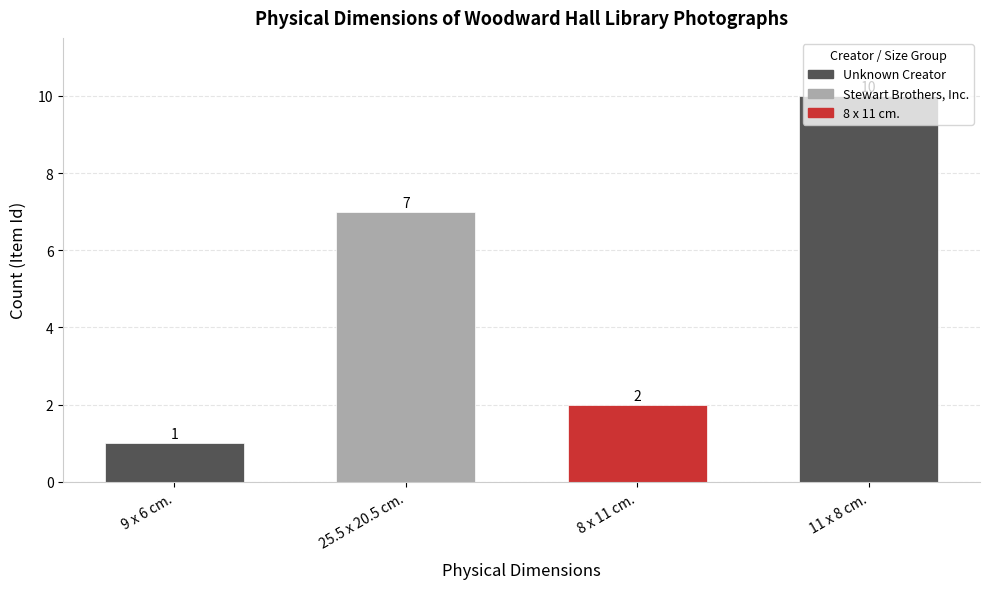

List the labels in order of value, largest first.

11 x 8 cm., 25.5 x 20.5 cm., 8 x 11 cm., 9 x 6 cm.